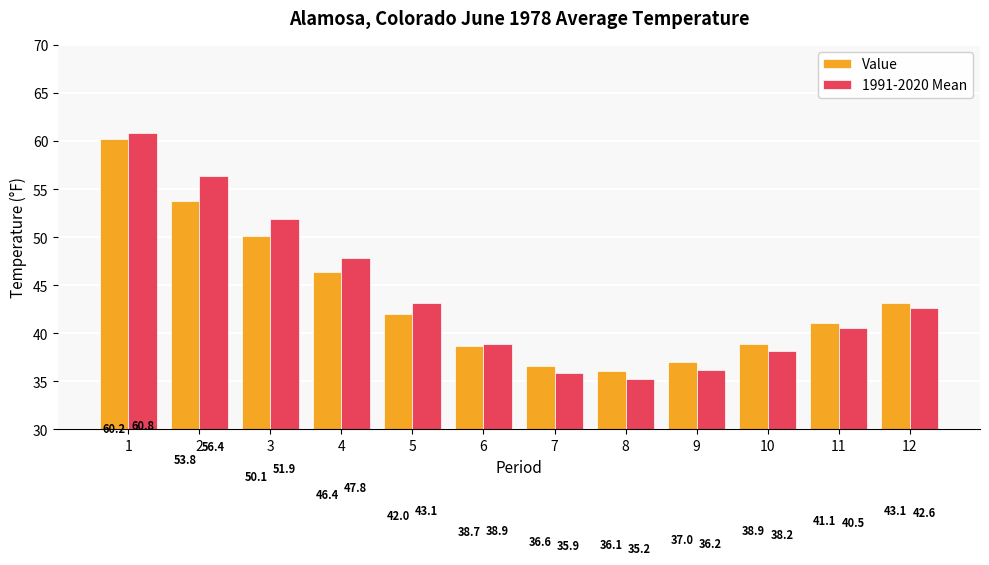

What is the value of the Value bar at the 3rd from the left?

50.1